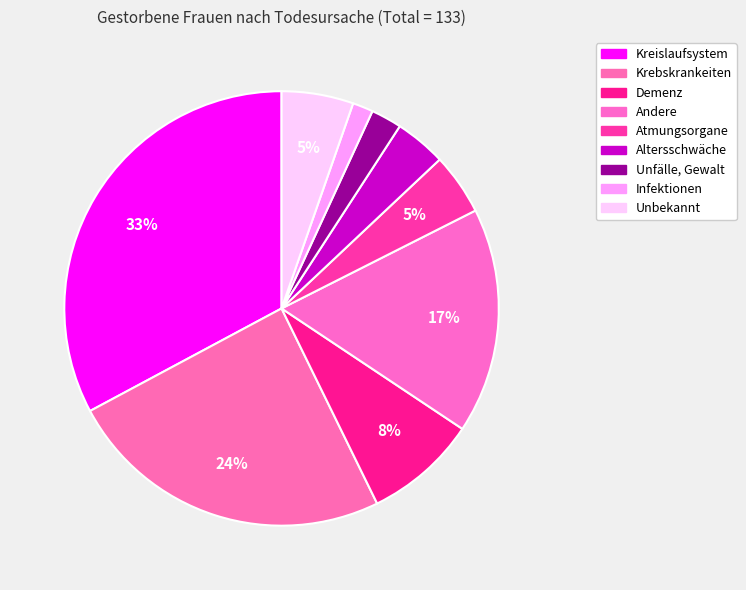

Is there any slice that represents more than half of the pie?

No